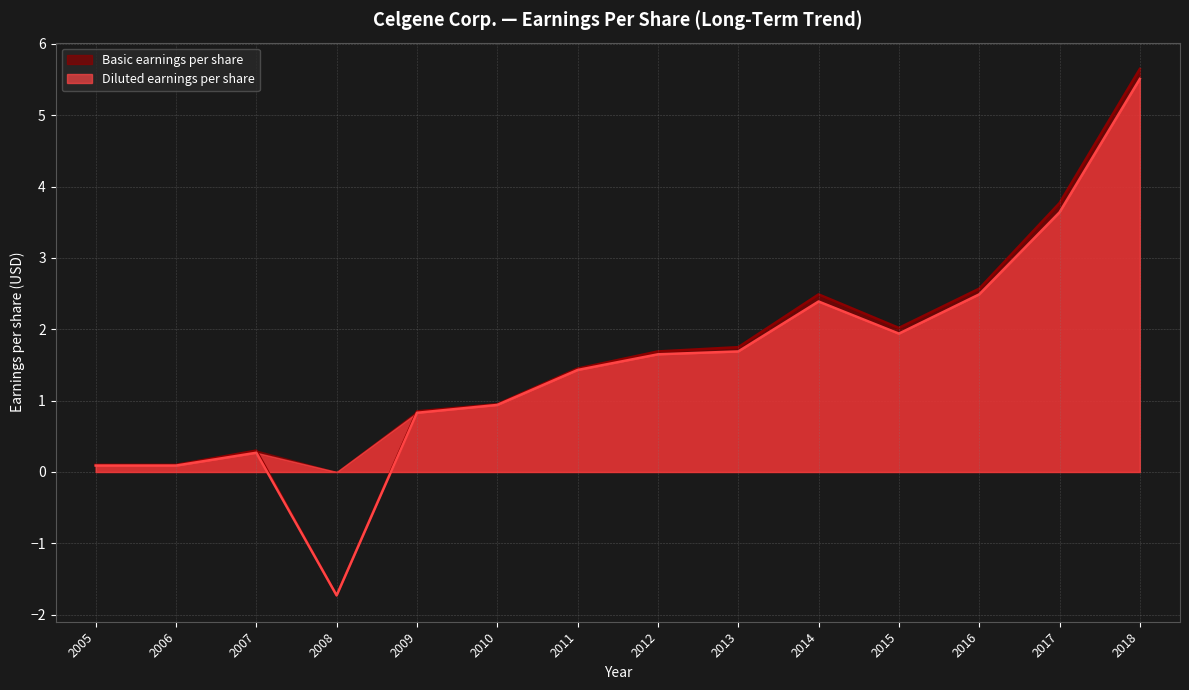

What are all the series names shown in the legend?

Basic earnings per share, Diluted earnings per share